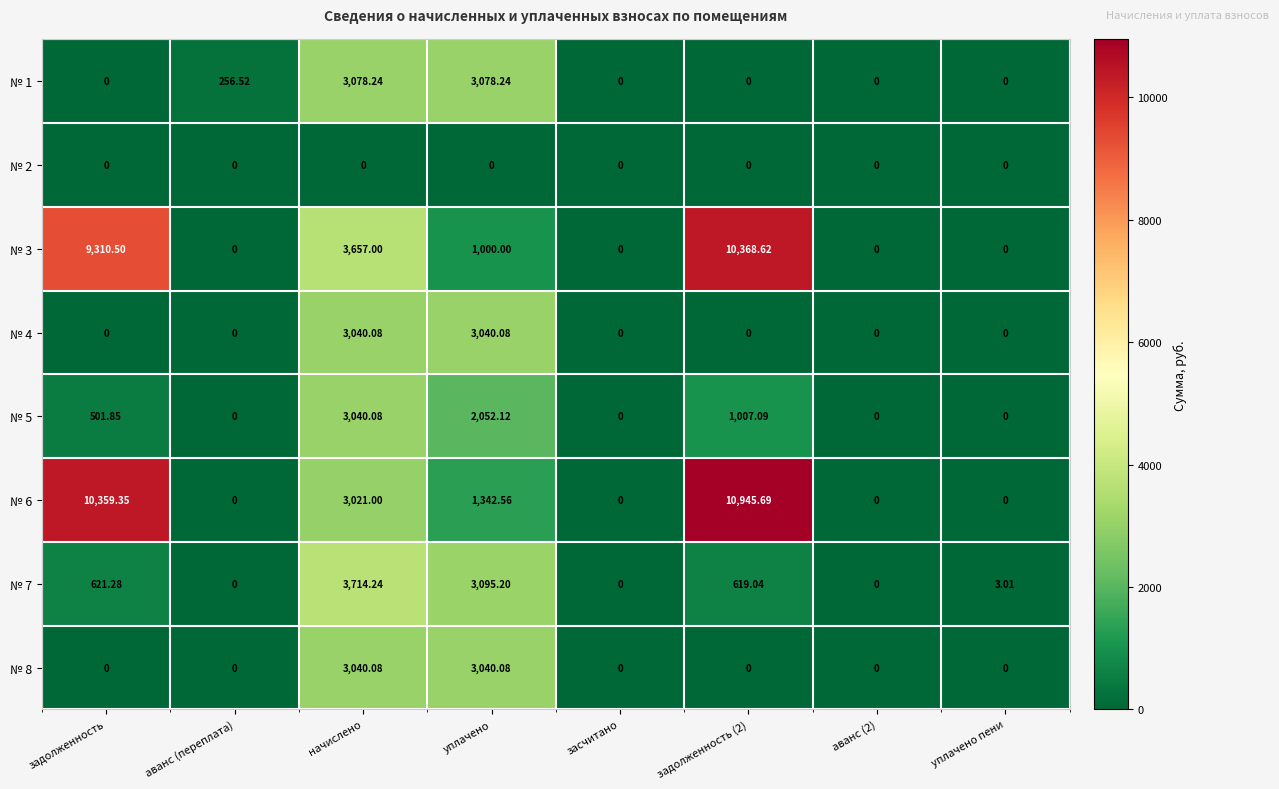

At which category is the sum across all series the highest?

задолженность (2)